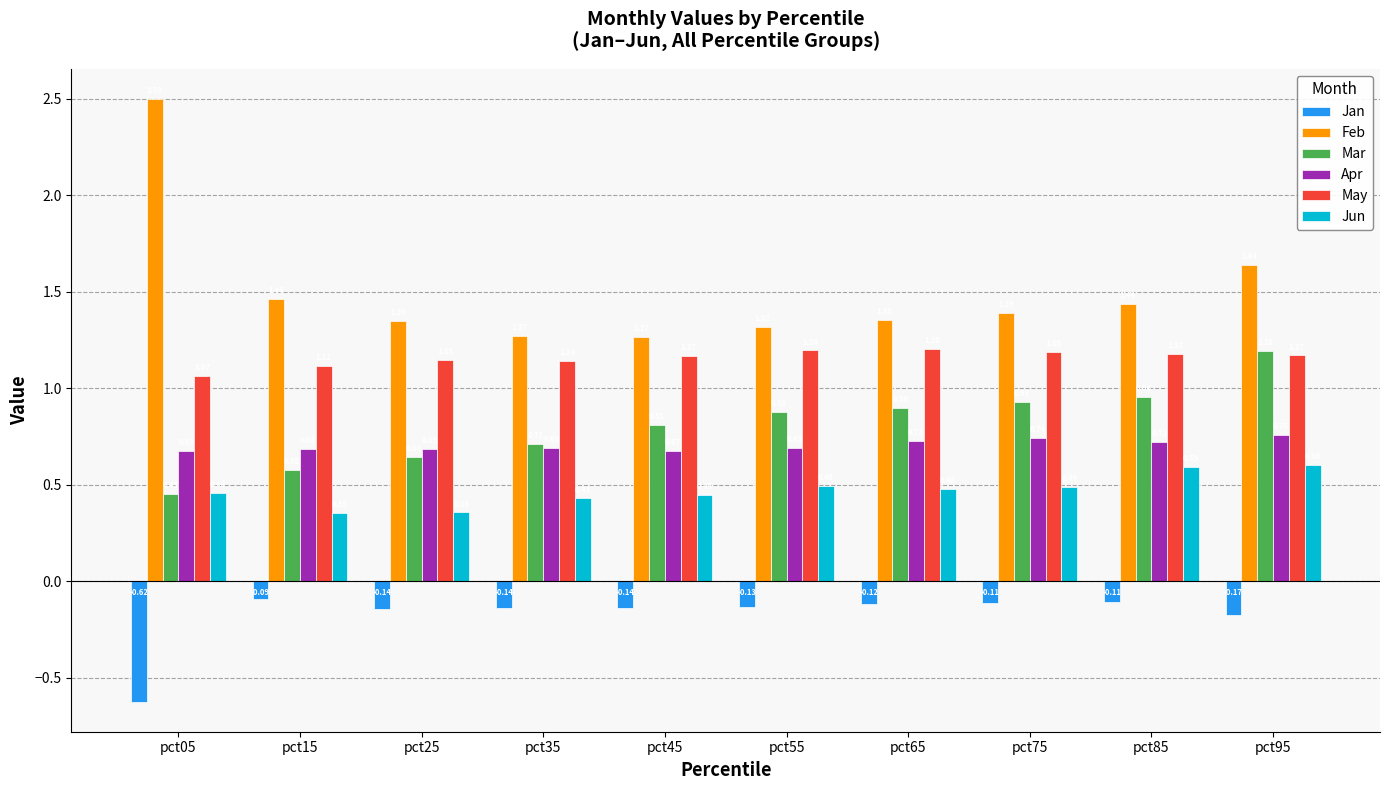

What is the sum of all May values?

11.6